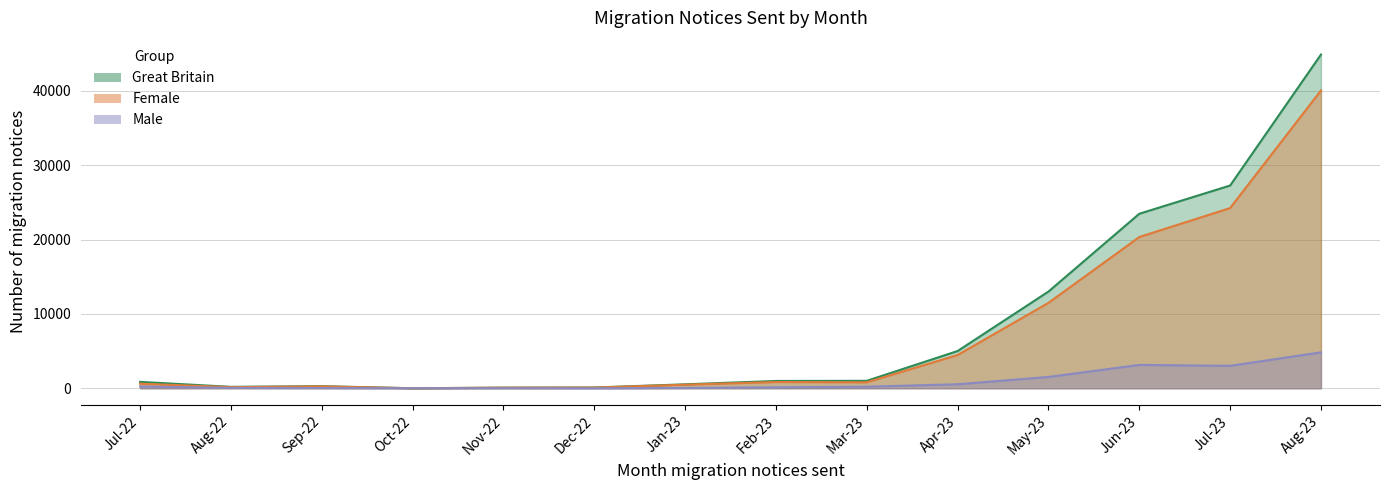

At which label does Female first exceed 800?

Feb-23